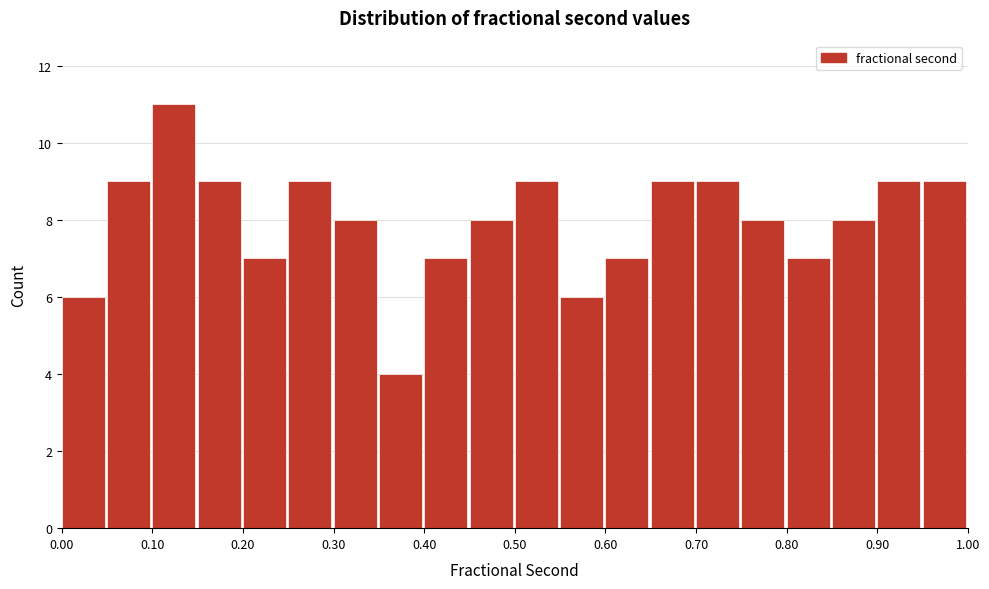

What is the height of the bar covering 0.15 to 0.20 on the x-axis? The values are not printed on the chart, so give them approximately, as read against the axis.

9